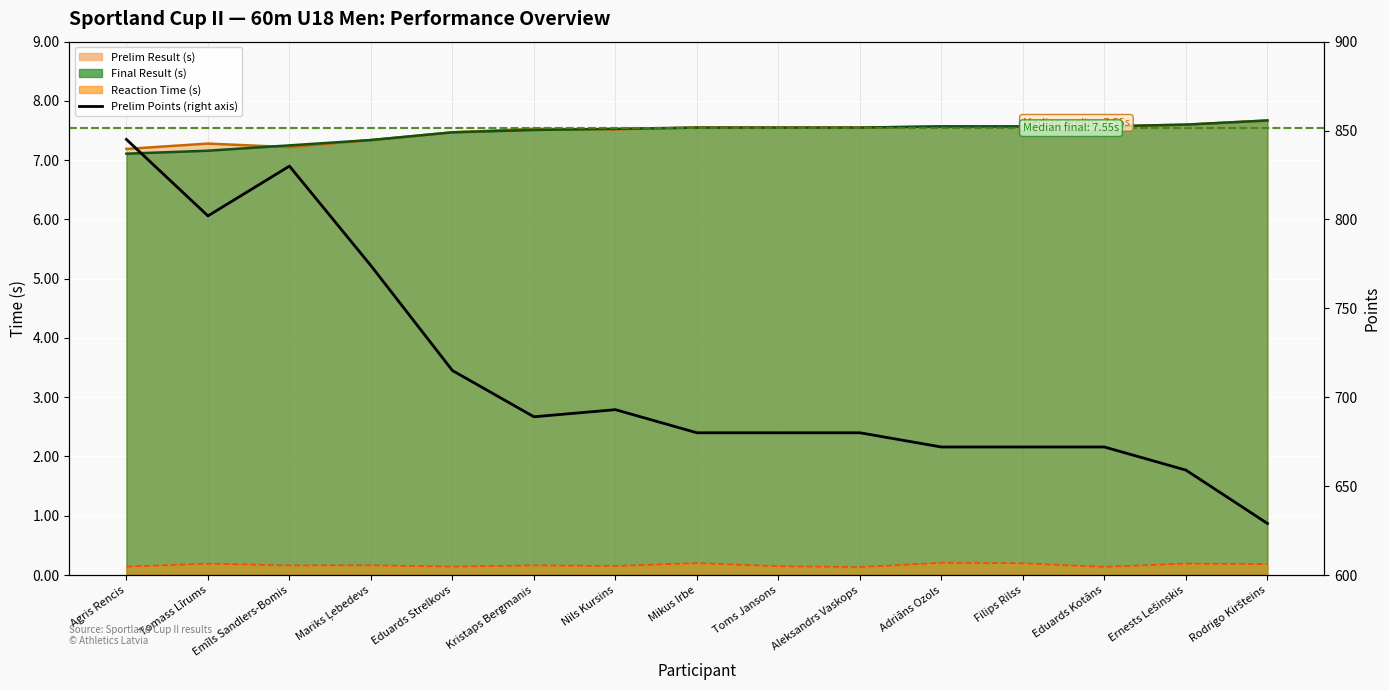

At which category does the chart reach its peak across all series?

Agris Rencis